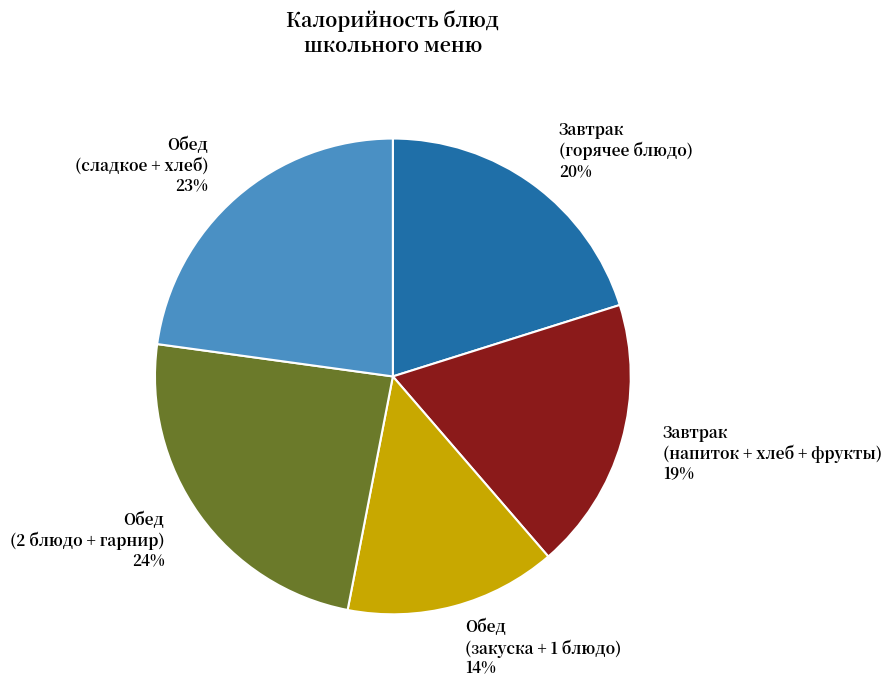

Is the sum of Завтрак (горячее блюдо) 20% and Обед (2 блюдо + гарнир) 24% greater than half?

No